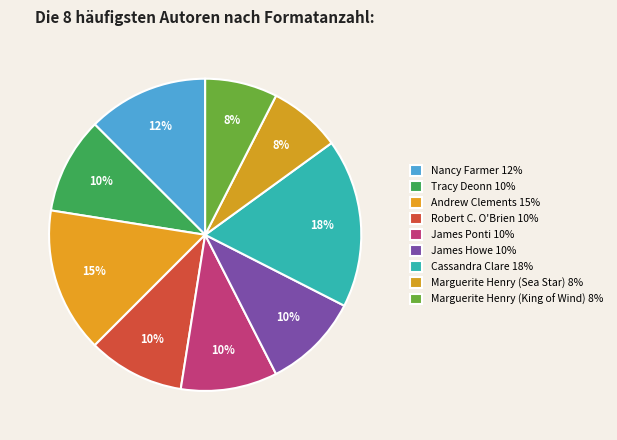

Count the number of slices in the pie.

9